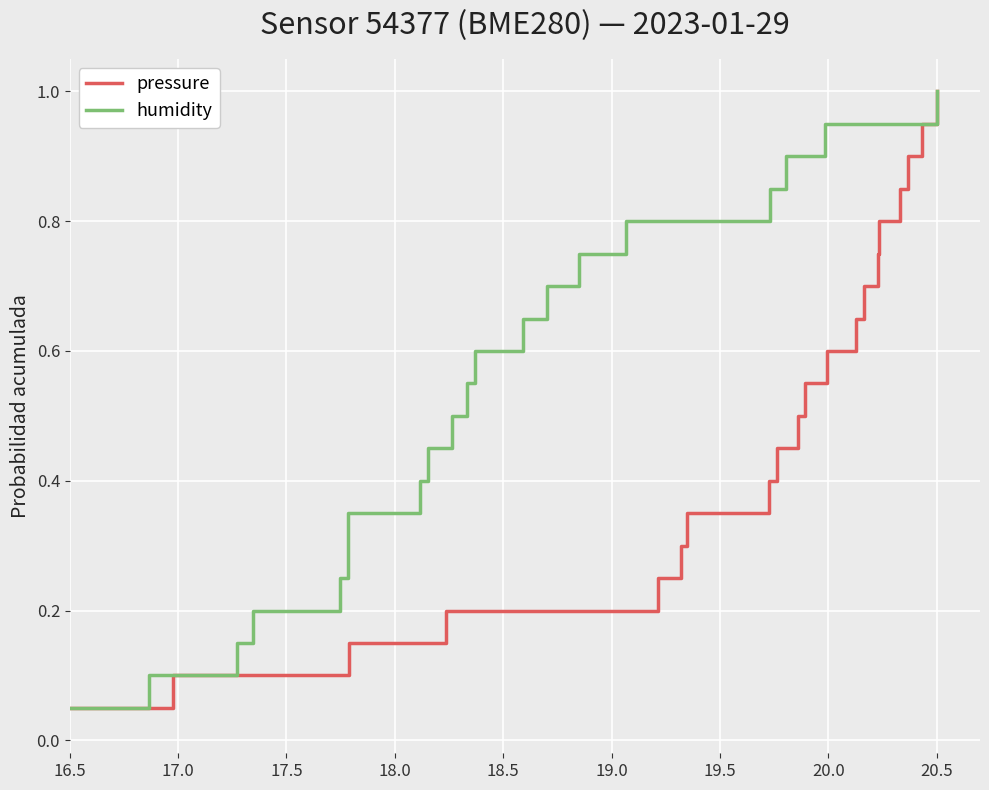

Where is pressure nearest to the value 0?

16.5